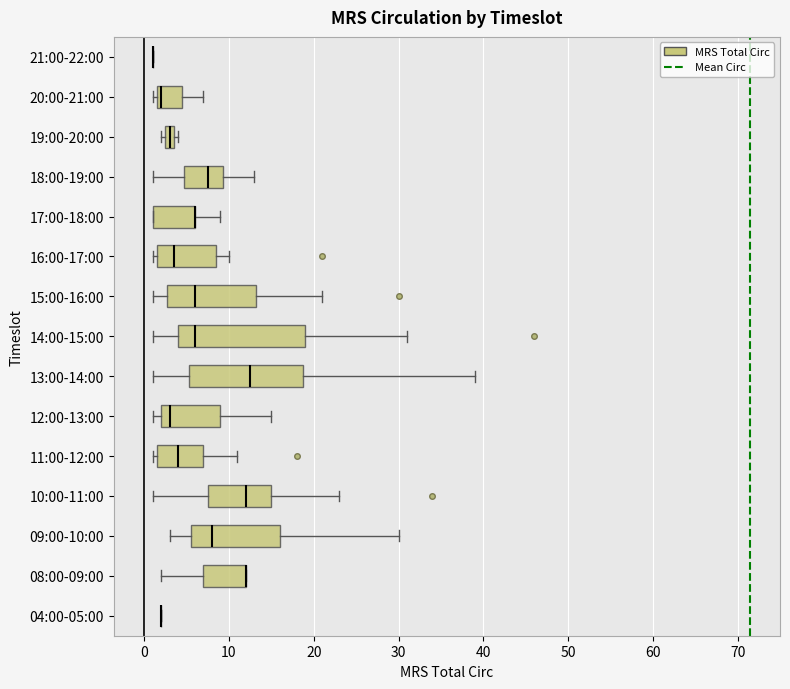

Where is the right edge of the box for 13:00-14:00 on the x-axis? The values are not printed on the chart, so give them approximately, as read against the axis.

19